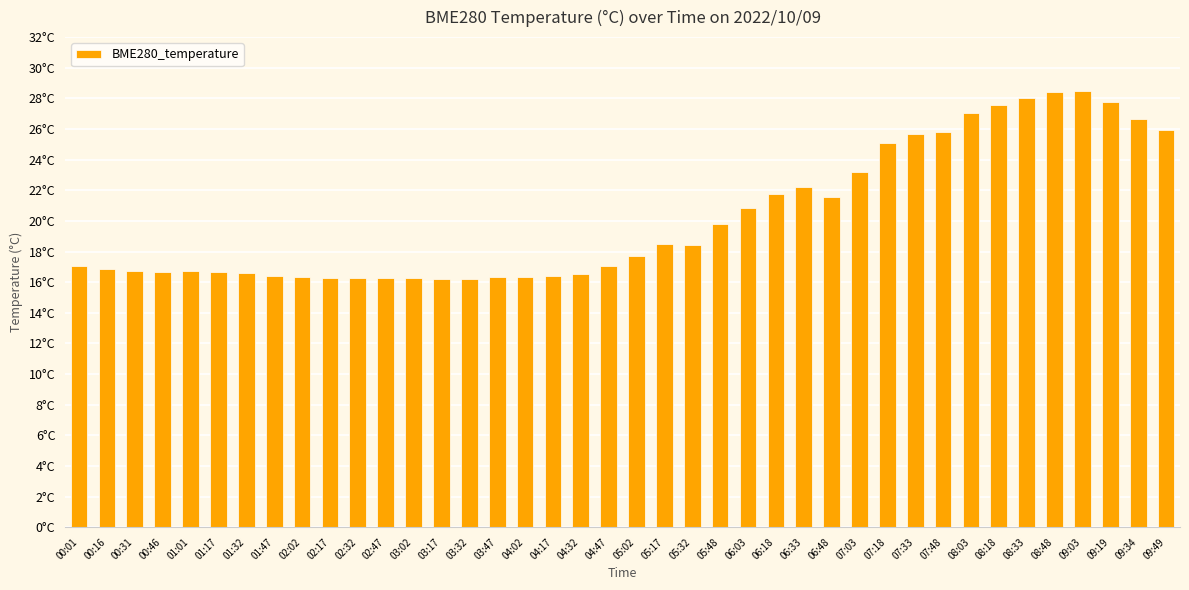

What is the difference between the maximum and minimum values?

12.3